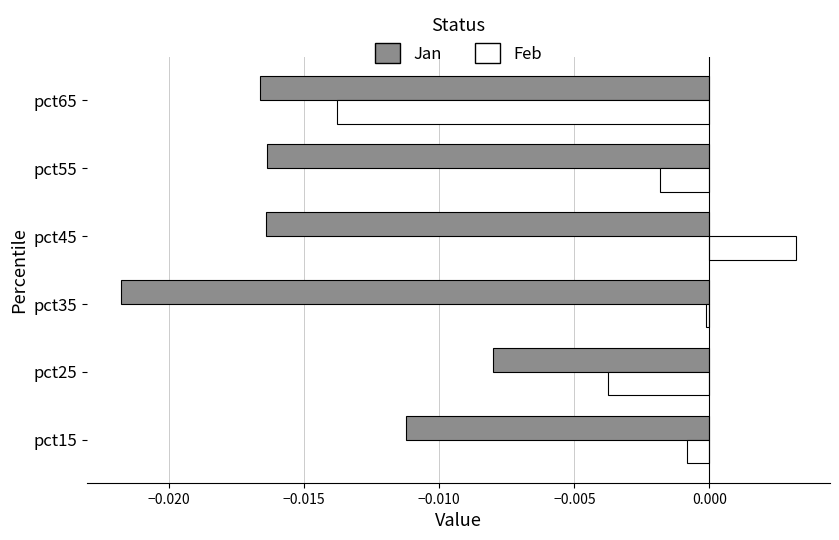

At how many categories does at least one series exceed 0?

1